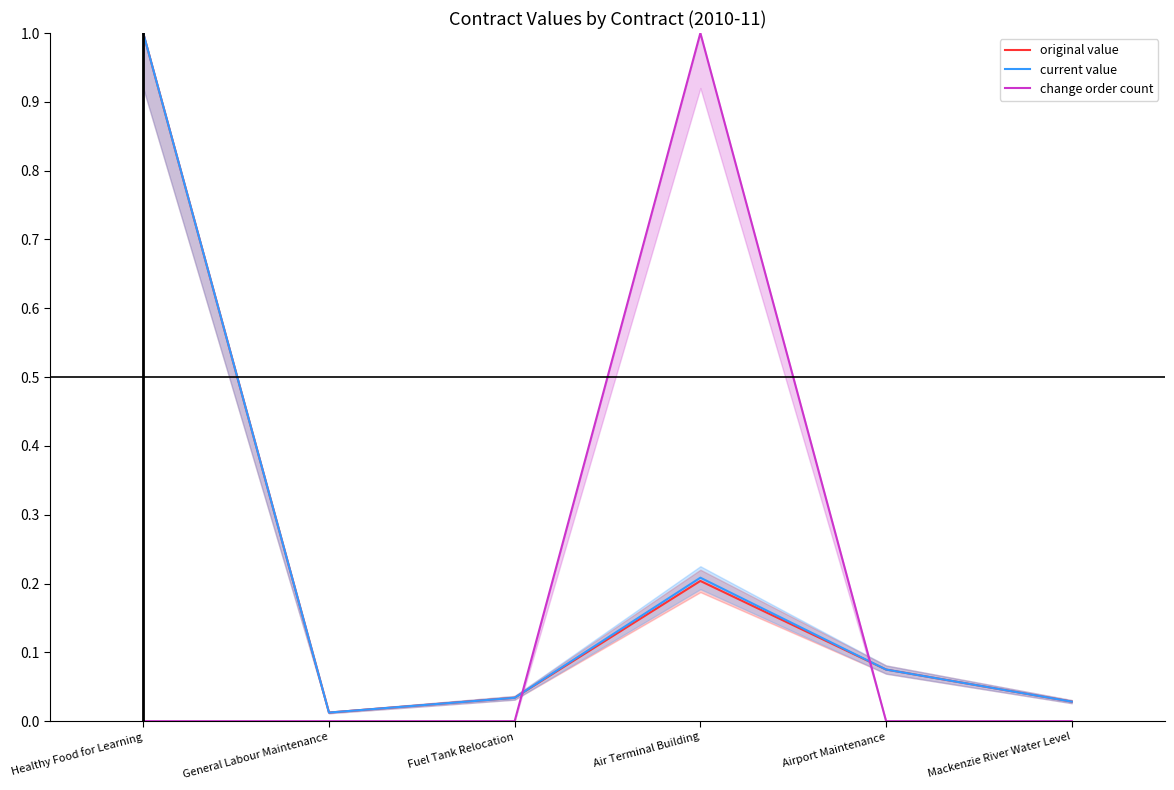

Where is the first local maximum for original value?

Air Terminal Building